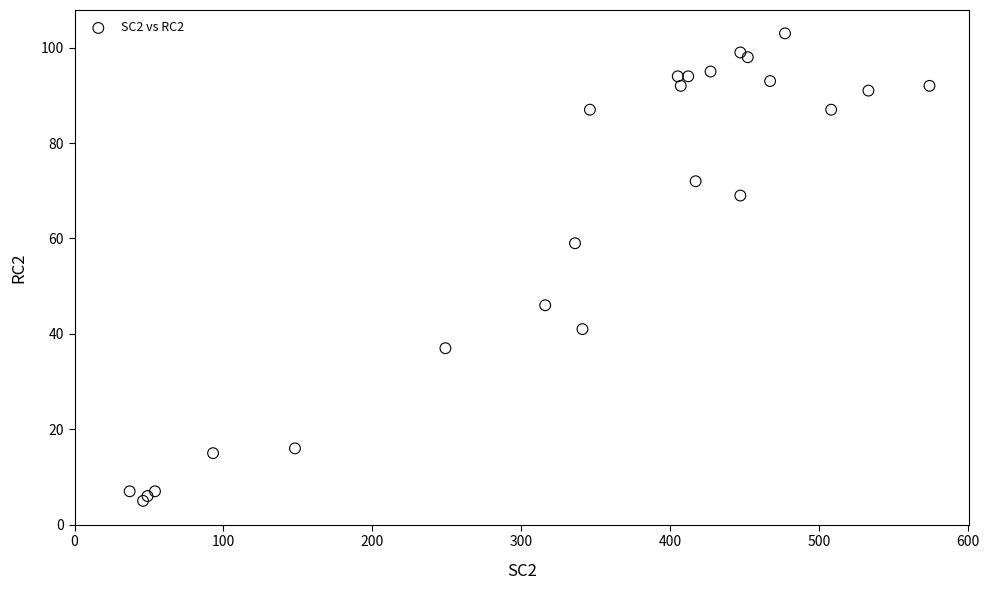

What Y value in the scatter plot is closest to 54?

59